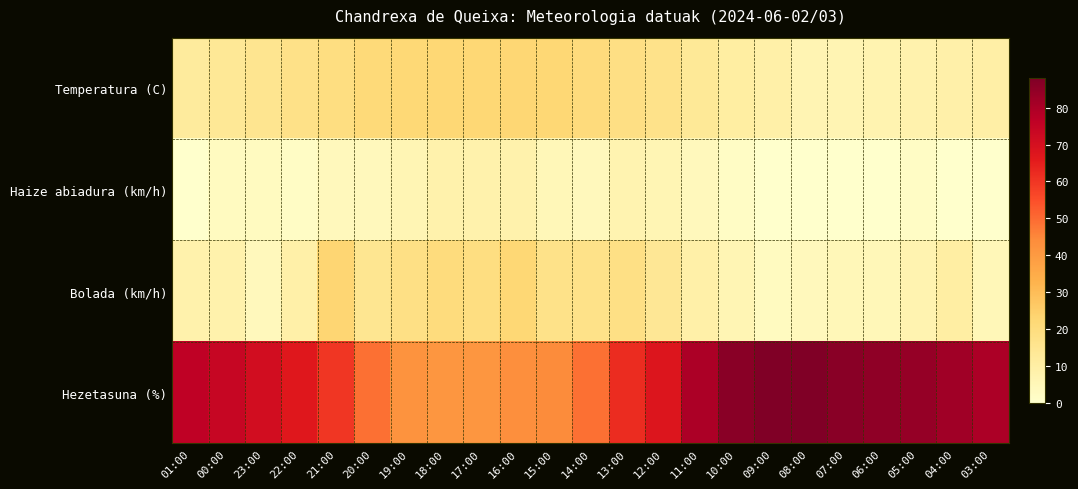

Which series has the largest total across all categories?

Hezetasuna (%)